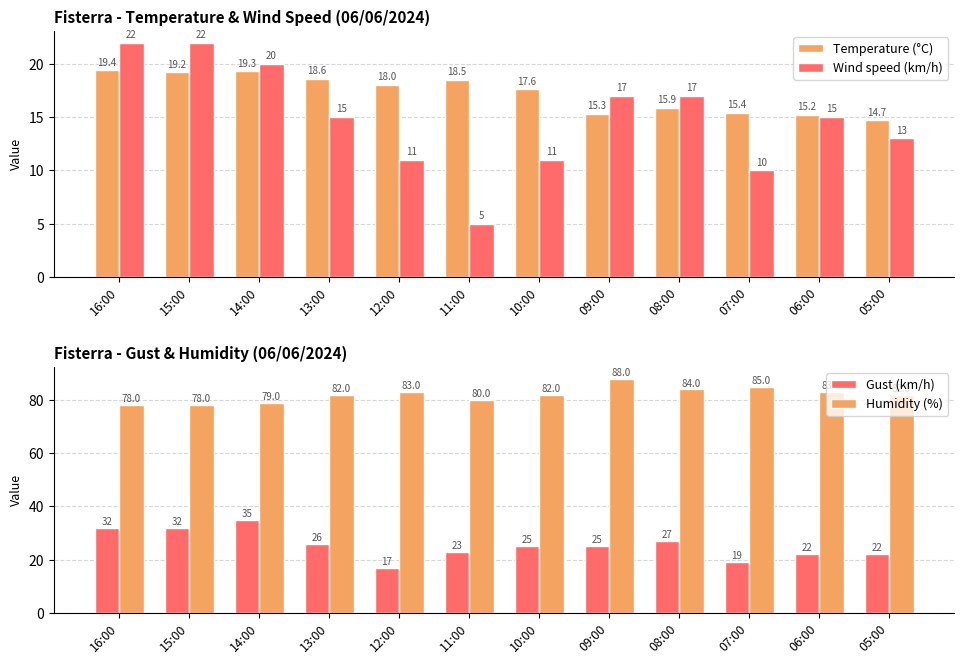

Read the Humidity (%) value at 15:00.

78